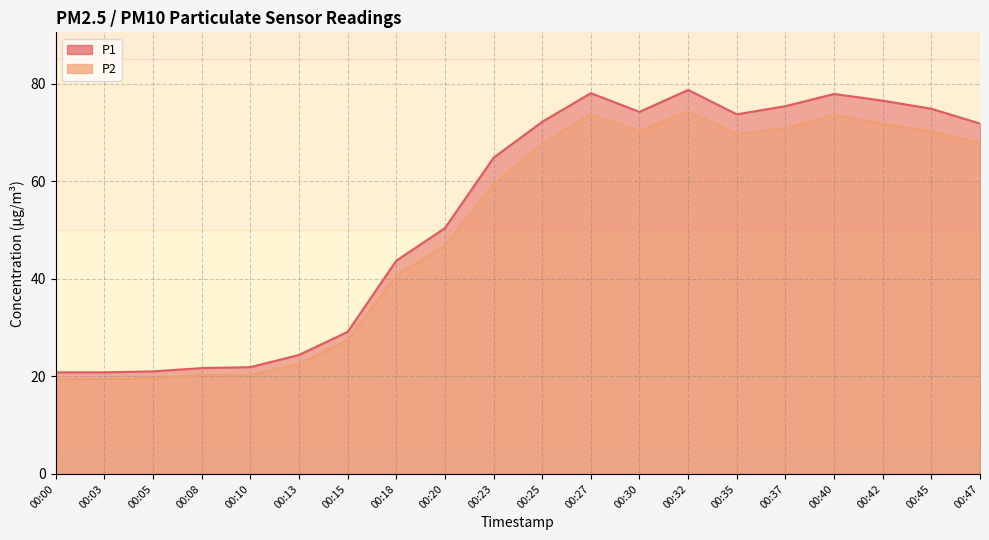

What is the sum of all P2 values?

1006.2